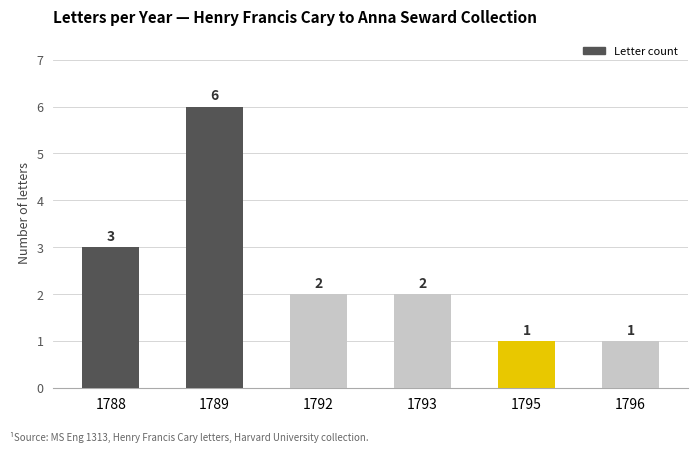

Which label corresponds to the largest value in the chart?

1789